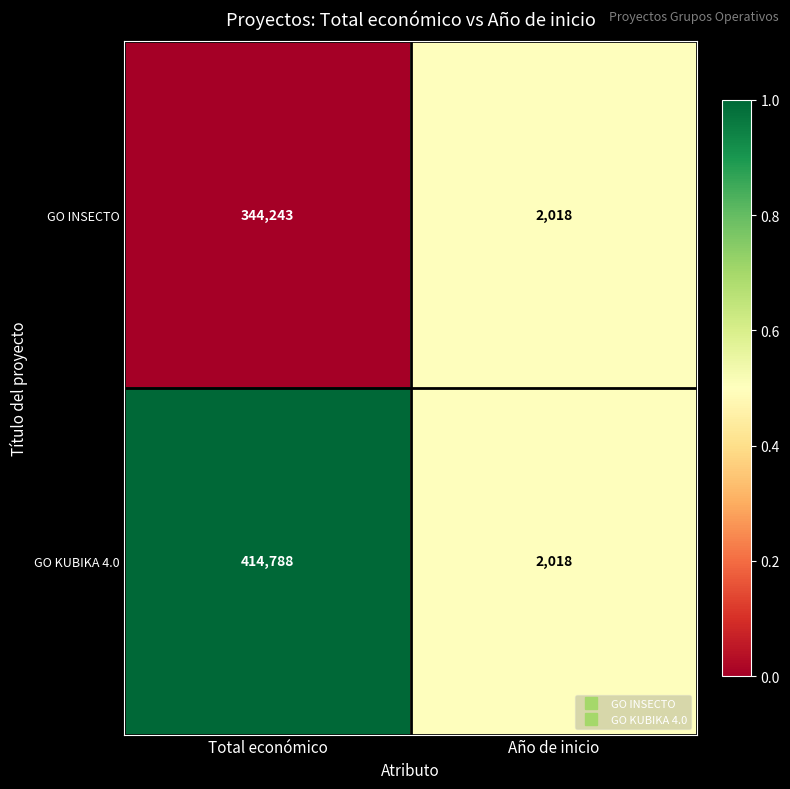

How many data points in GO INSECTO are less than 344243?

1